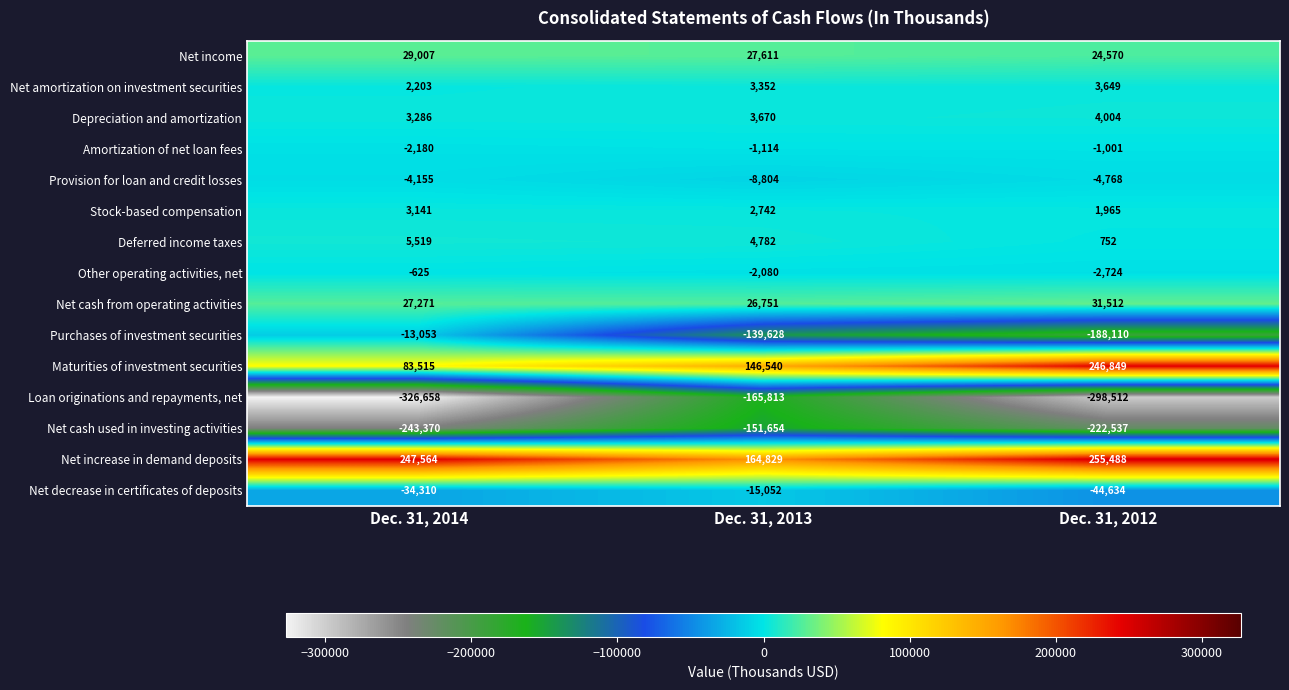

Between Dec. 31, 2013 and Dec. 31, 2012, which series saw the biggest shift?

Loan originations and repayments, net